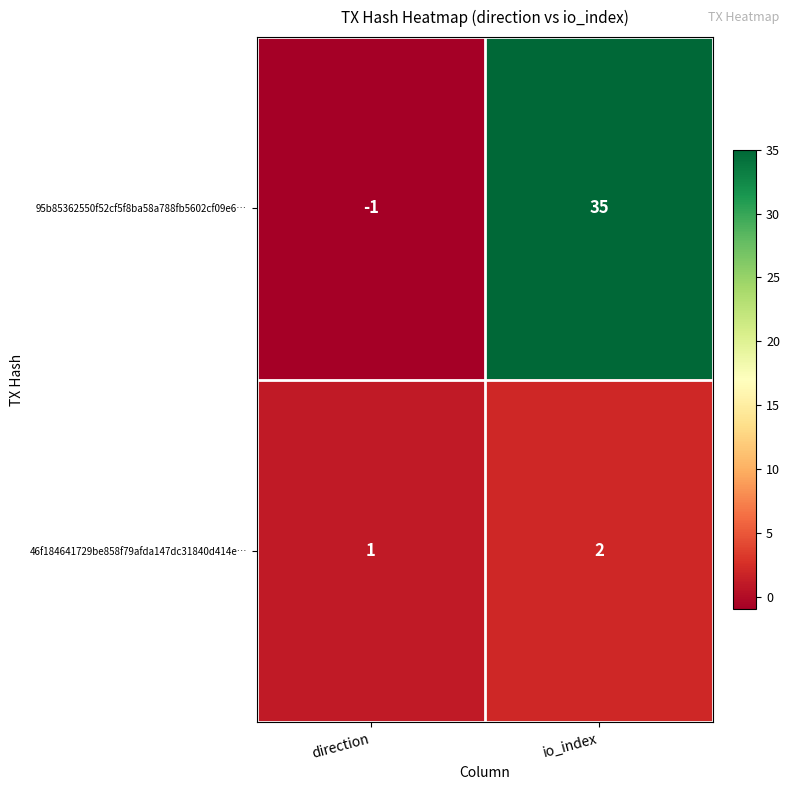

At which category is the sum across all series the highest?

io_index